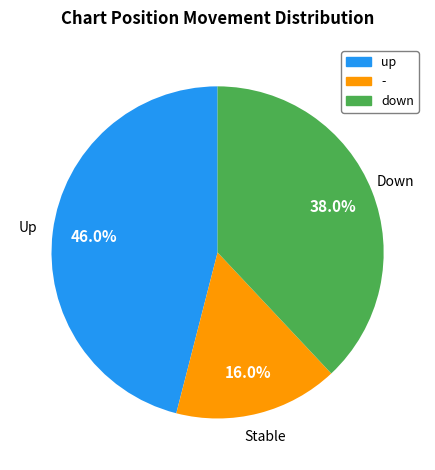

Which slice is the smallest?

-